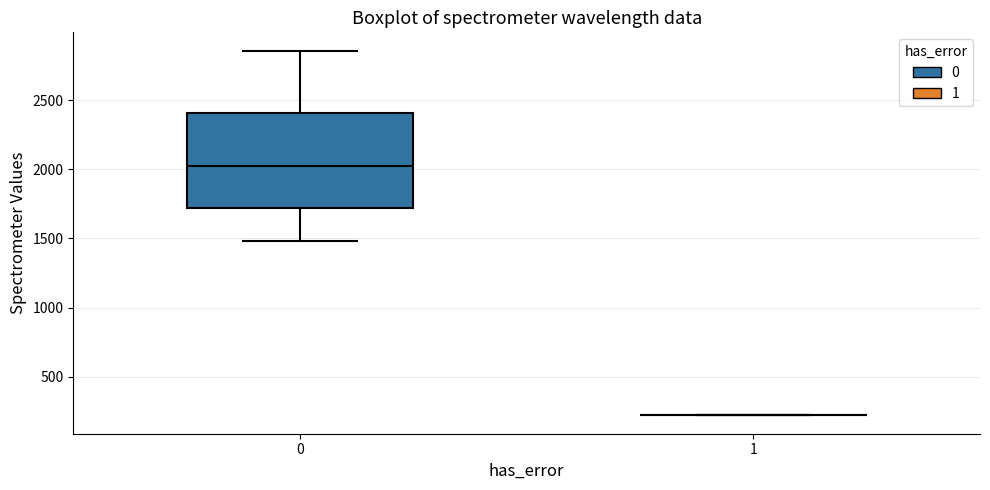

Where is the lower edge of the box at x = 0 on the y-axis? The values are not printed on the chart, so give them approximately, as read against the axis.

1700